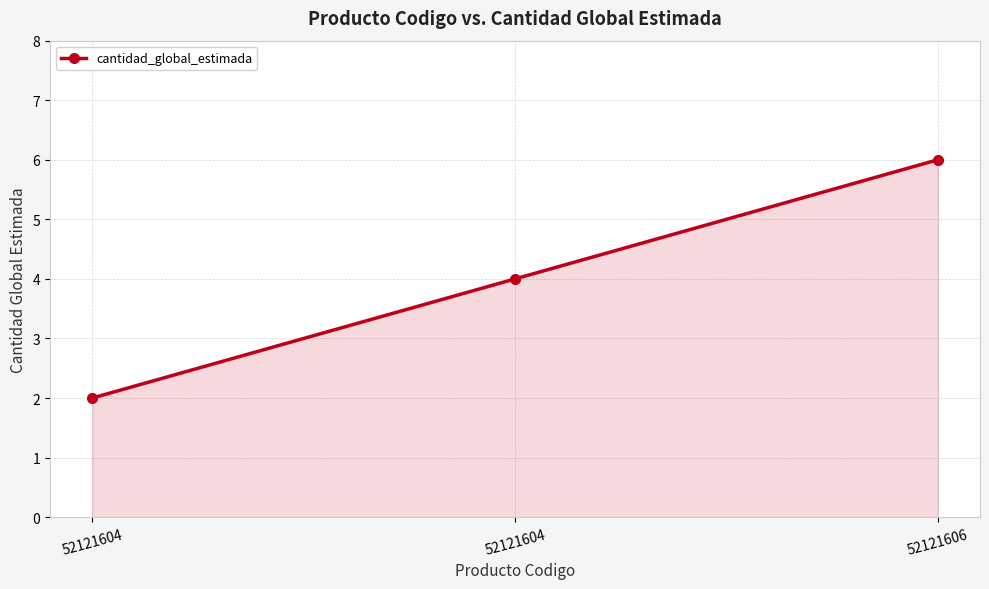

Does the chart have visible grid lines?

Yes